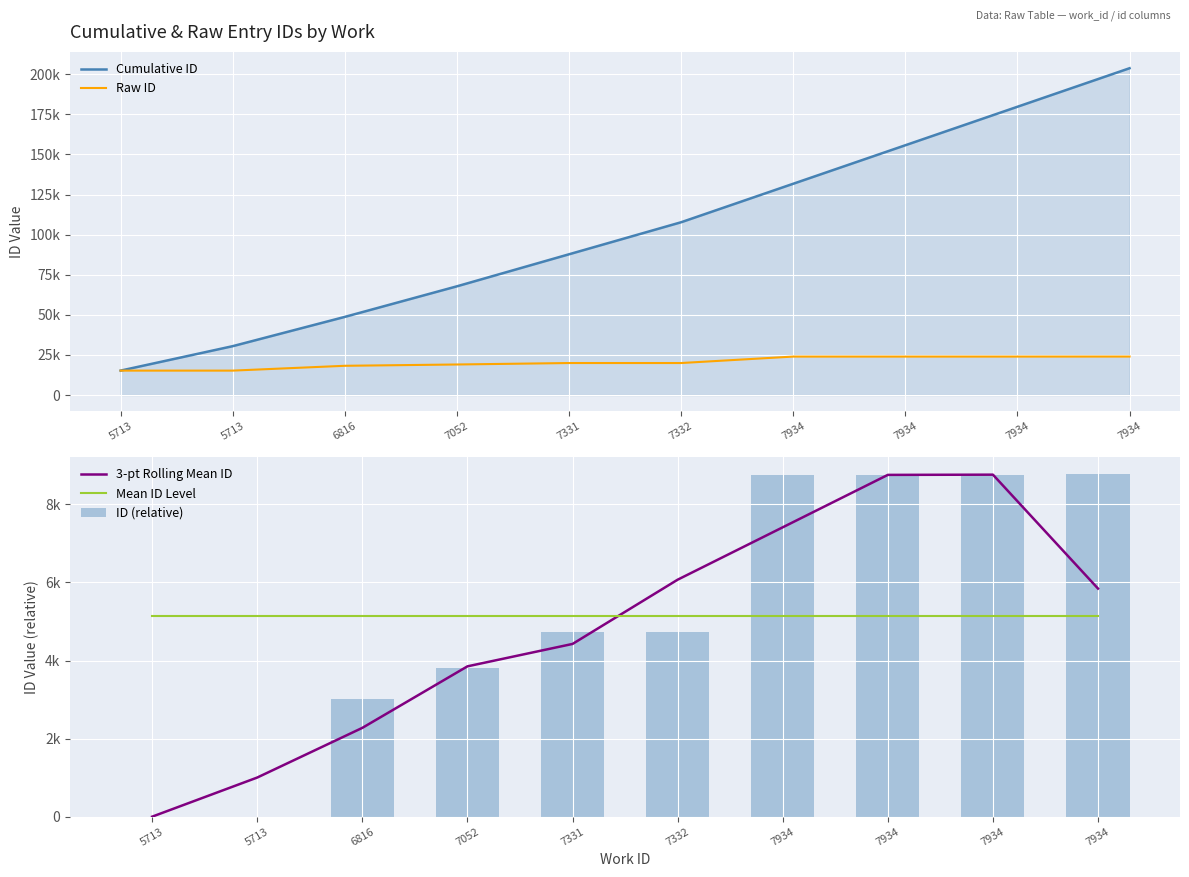

Between 7934 and 5713, which is larger?

7934